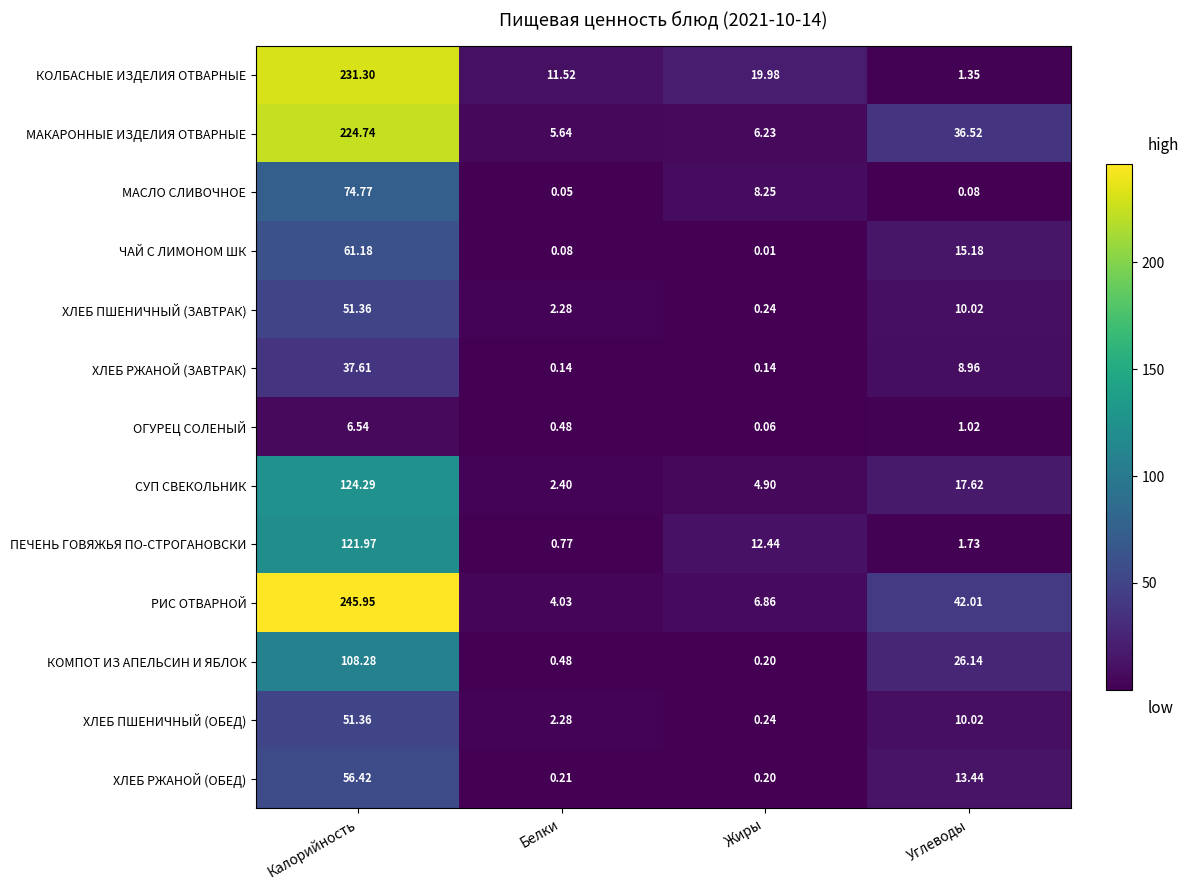

Which label corresponds to the largest value in the chart?

Калорийность